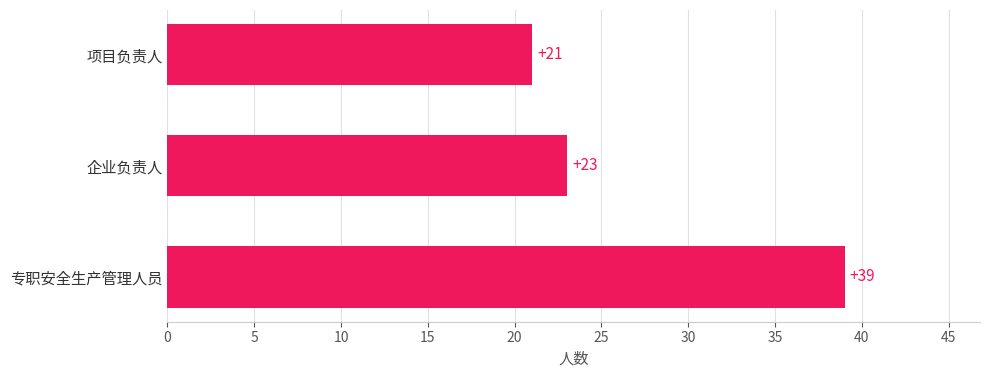

Rank the categories by value from highest to lowest.

专职安全生产管理人员, 企业负责人, 项目负责人